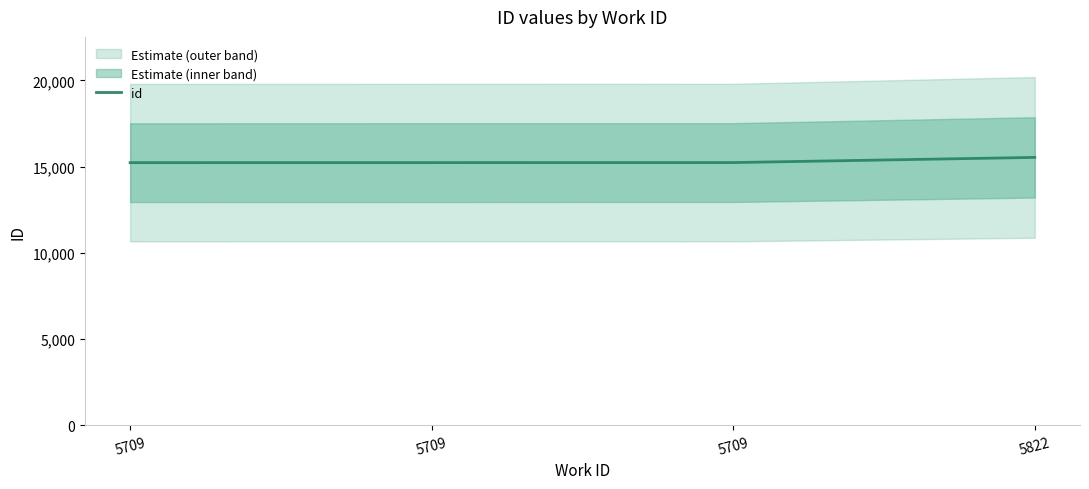

Read the value at 5822, to the nearest 5.

15540